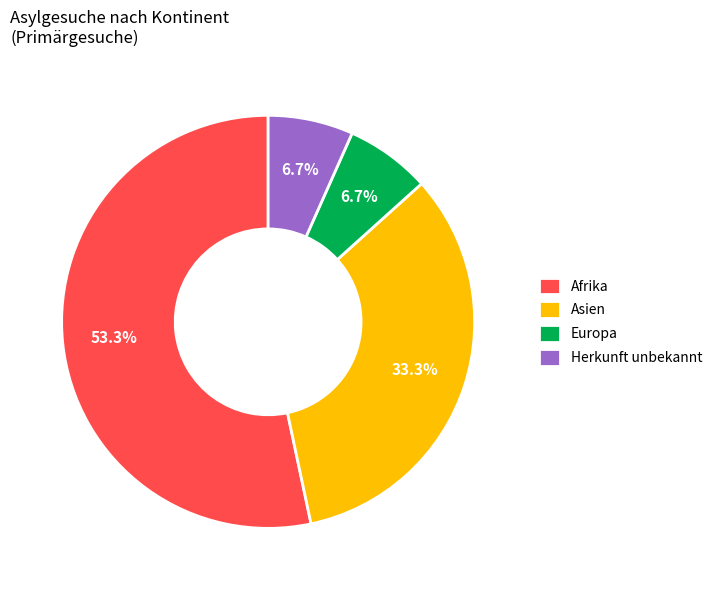

What is the largest slice in the pie chart?

Afrika